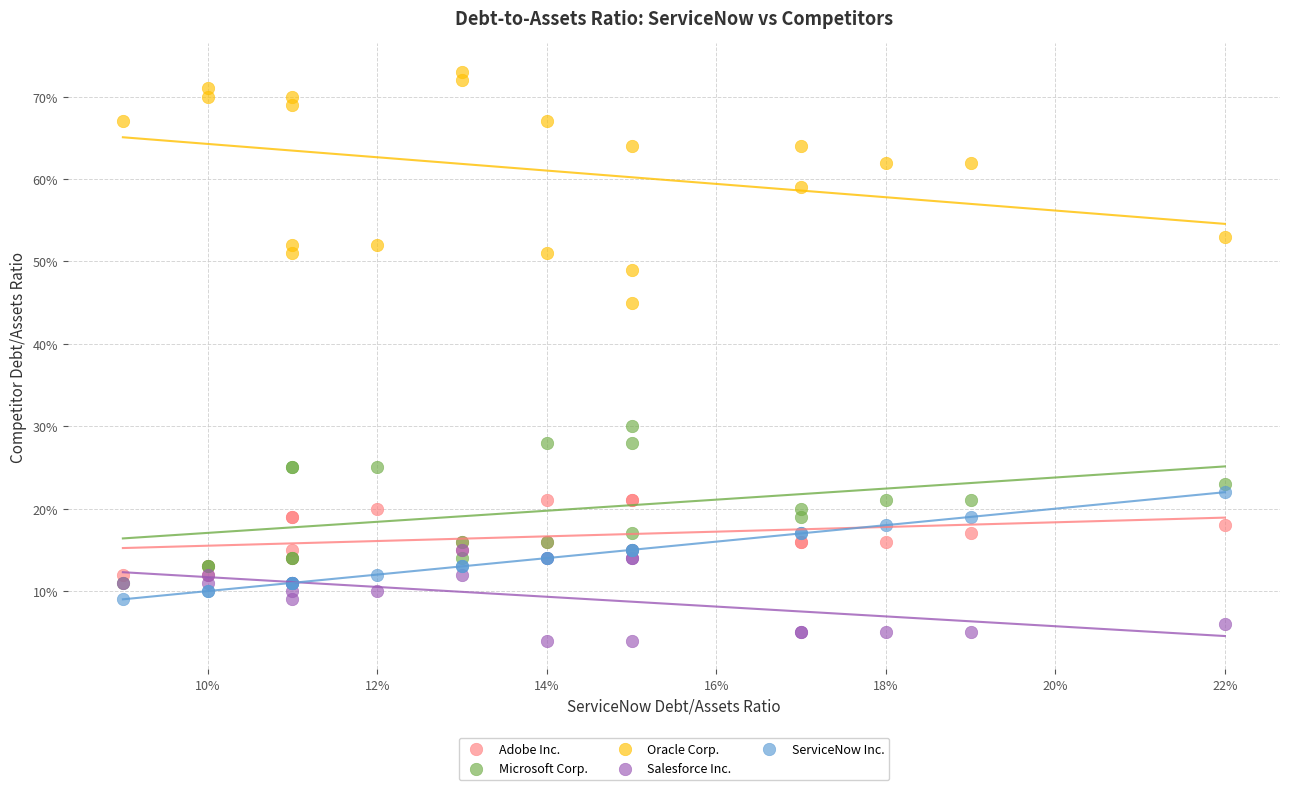

What are all the series names shown in the legend?

Adobe Inc., Microsoft Corp., Oracle Corp., Salesforce Inc., ServiceNow Inc.